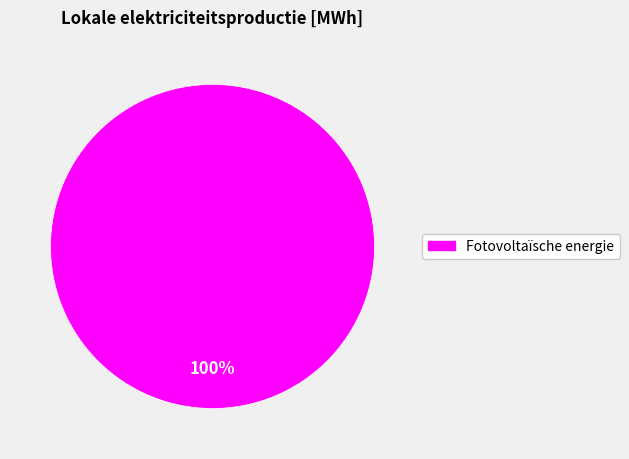

Does Fotovoltaïsche energie account for over 50% of the chart?

Yes